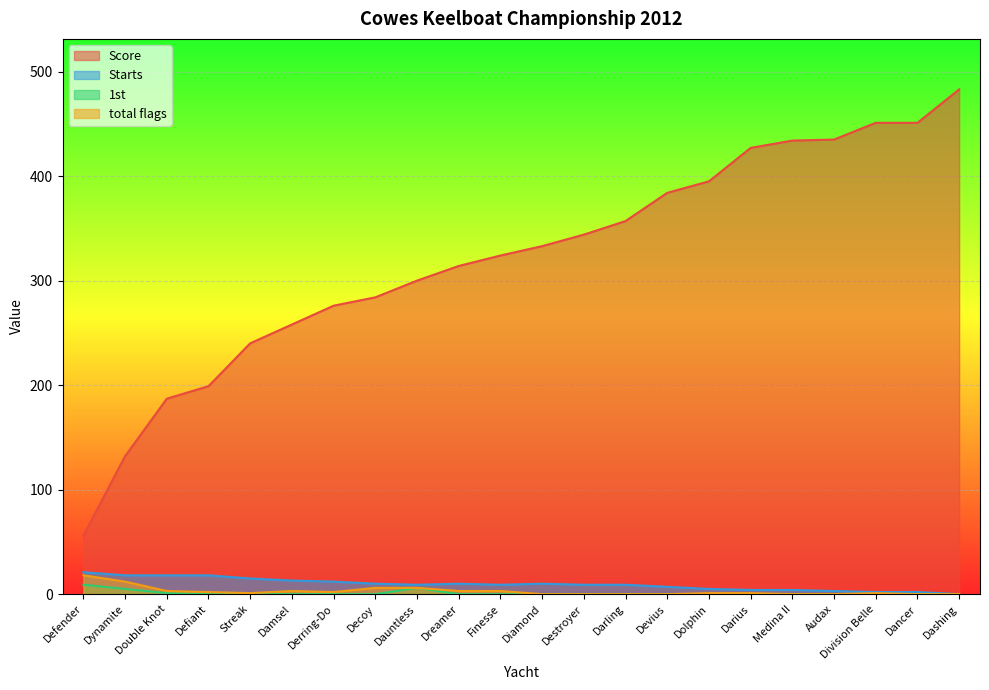

What is the maximum value shown in the chart?

483